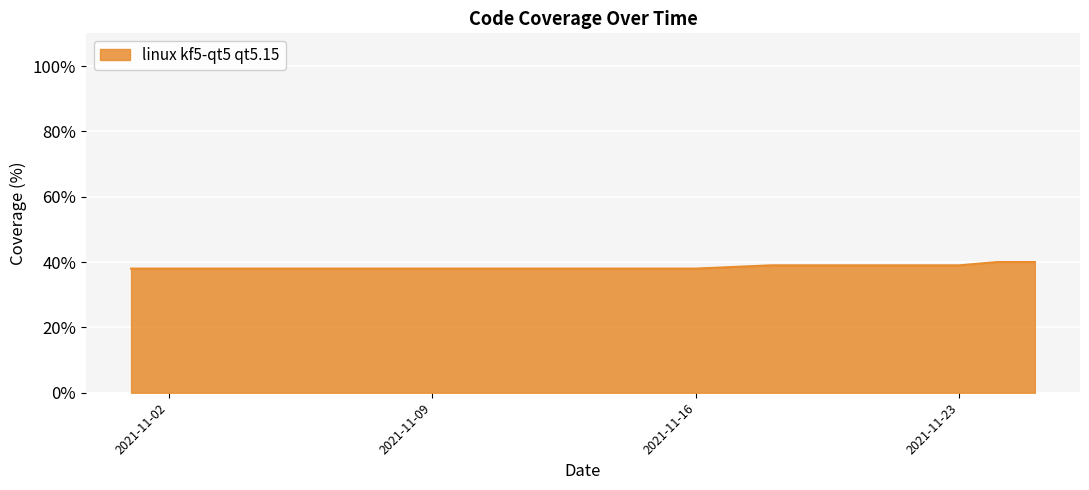

How many distinct data groups are displayed?

1